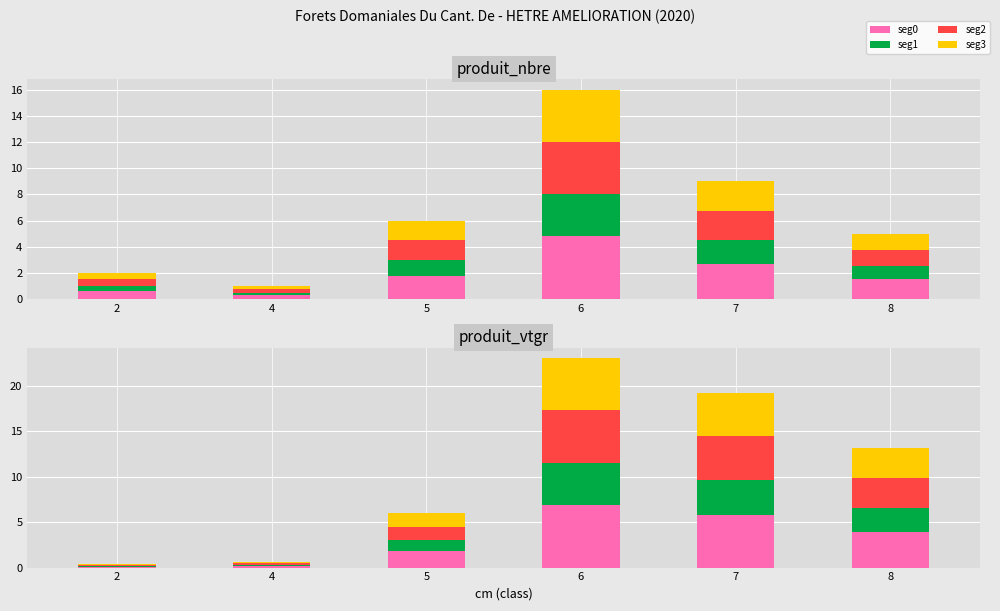

What is the approximate value of produit_nbre_seg1 at 5?

1.2